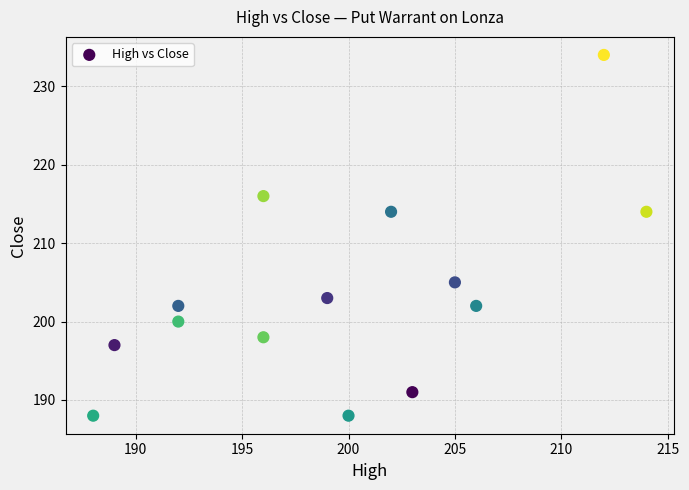

What is the range of X values (max minus min)?

26